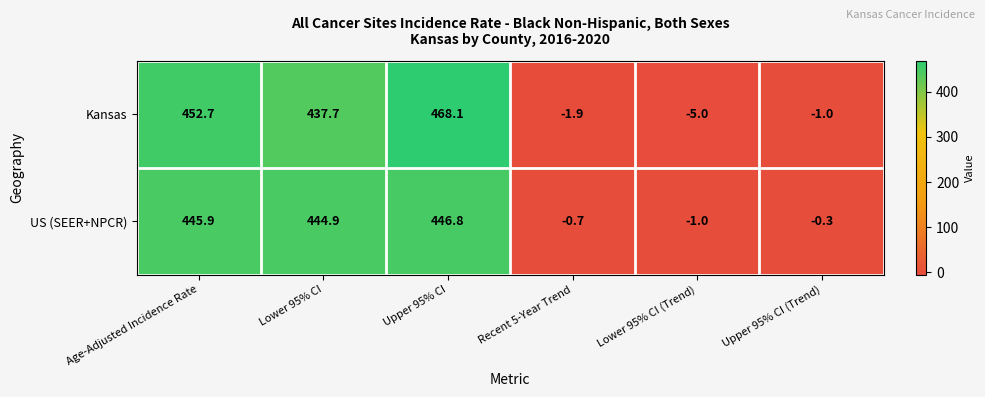

At which label is Kansas closest to 231?

Lower 95% CI